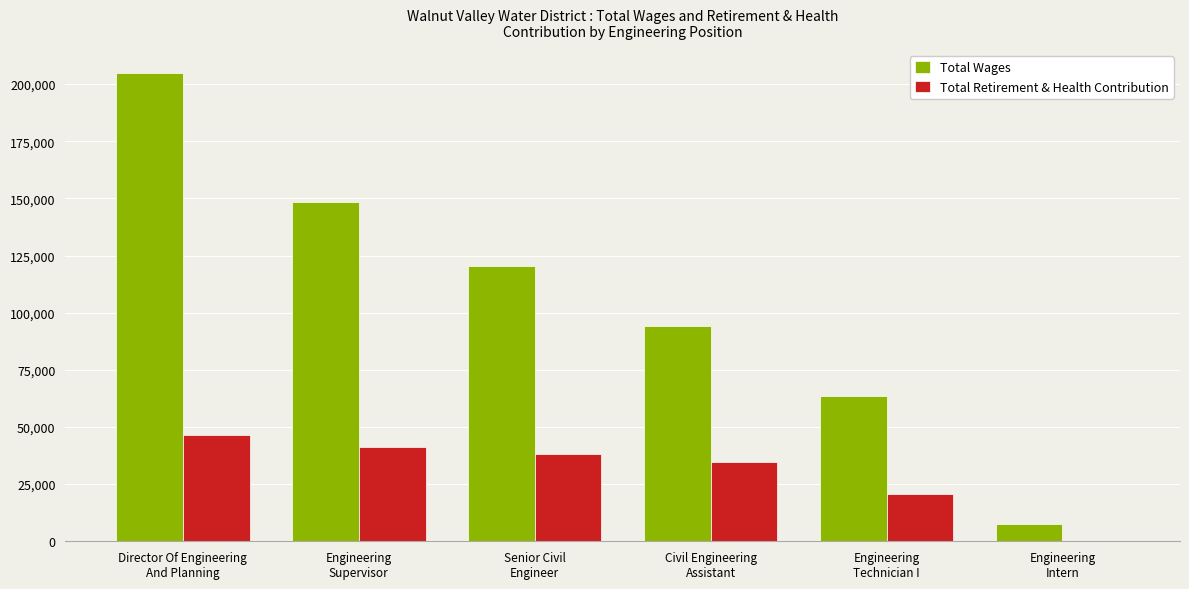

What is the sum of all Total Retirement & Health Contribution values?

181765